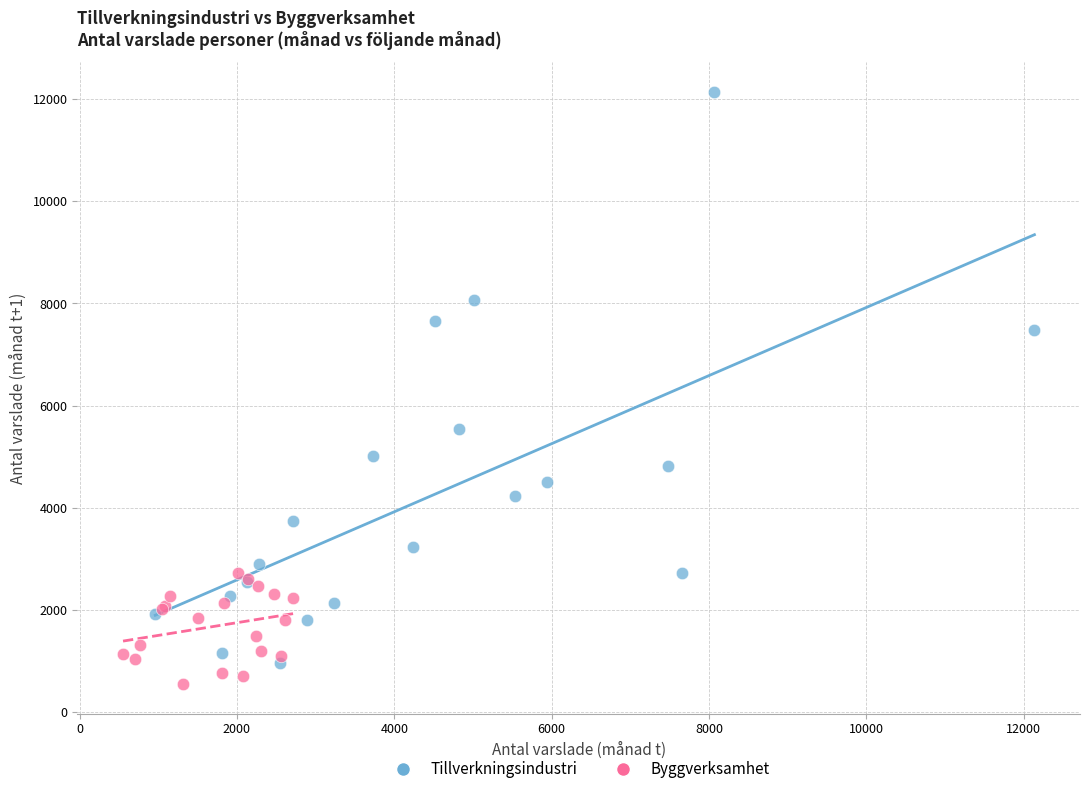

What are all the series names shown in the legend?

Tillverkningsindustri, Byggverksamhet